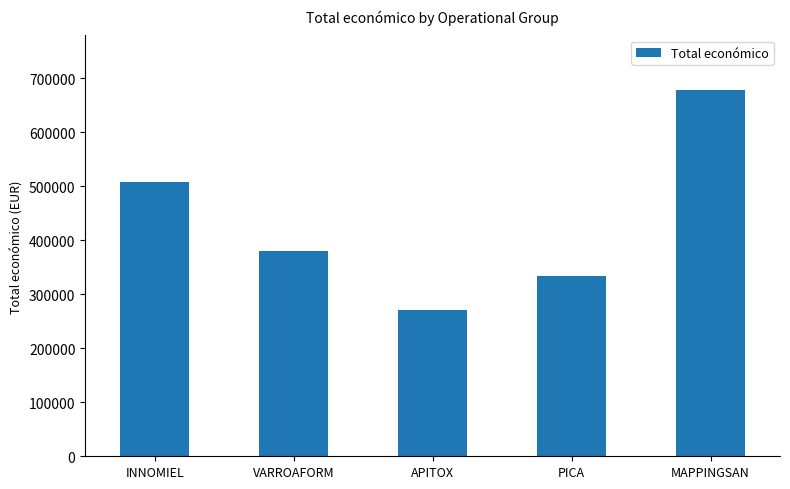

What is the change in value from INNOMIEL to MAPPINGSAN?

+169335